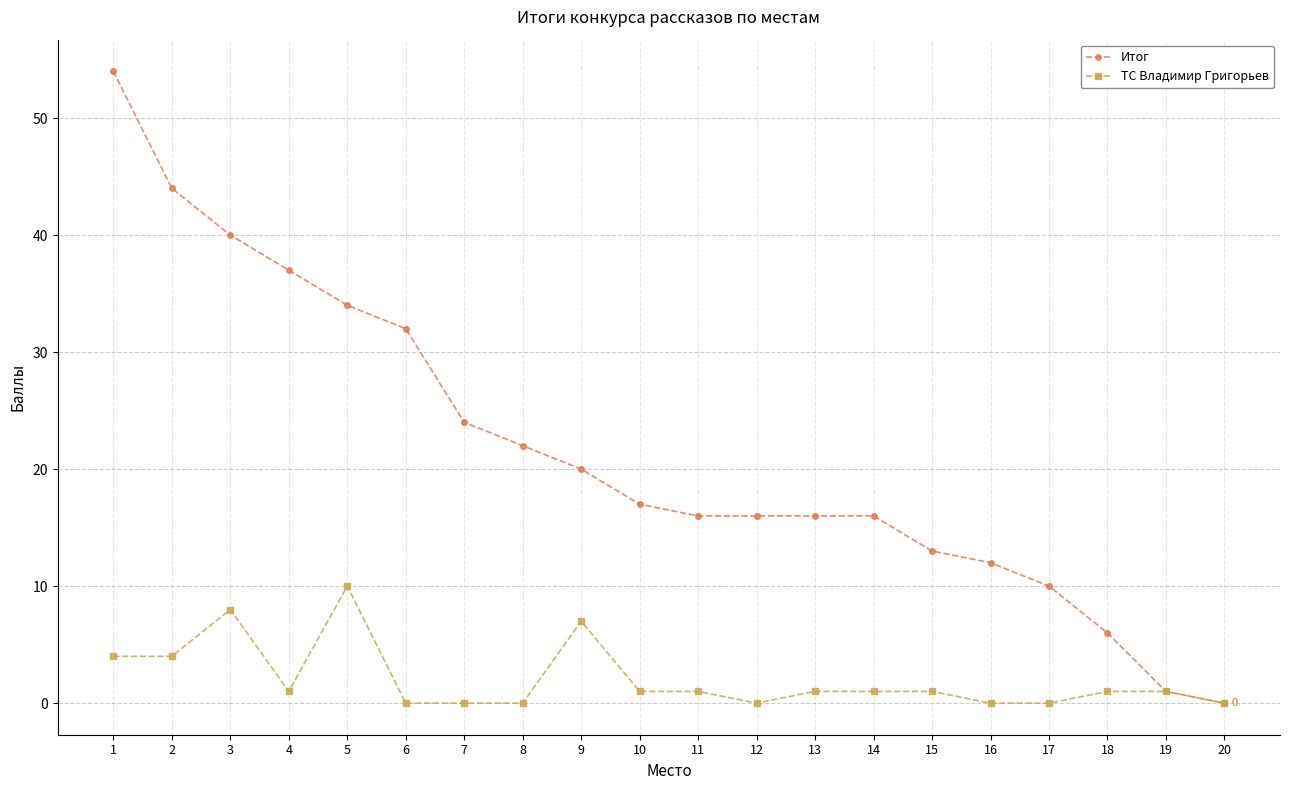

Is it true that Итог equals -23 at 20?

False